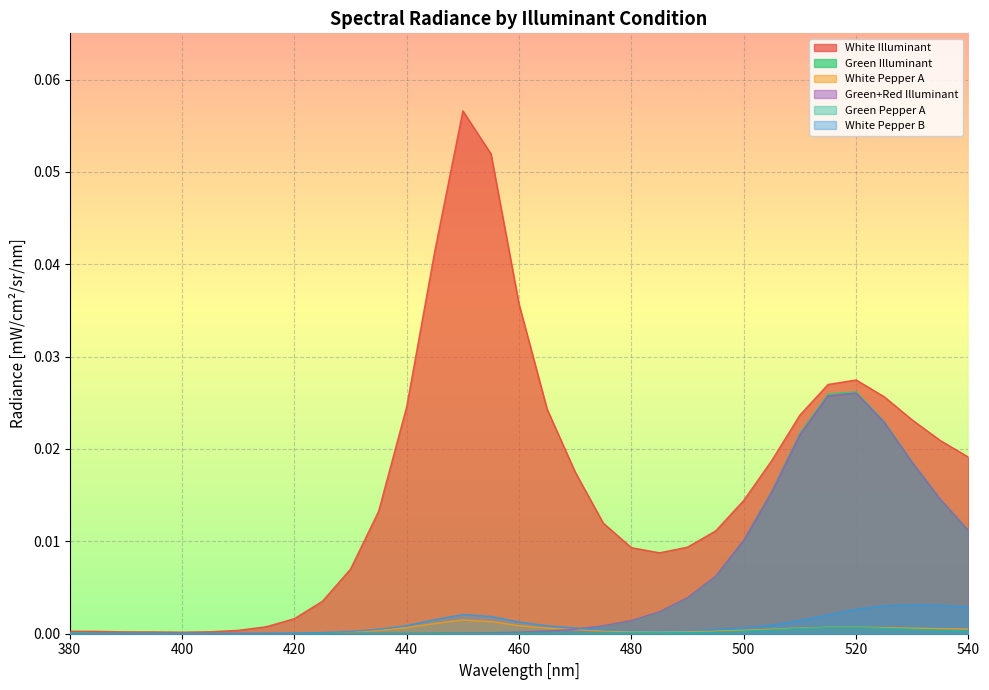

At which category is the sum across all series the highest?

520